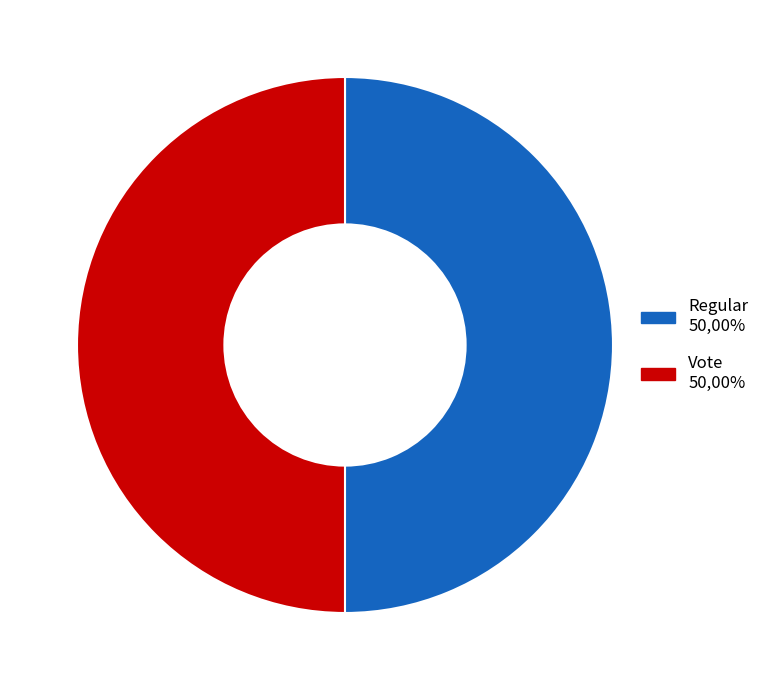

Approximately how many times larger is the value at Vote compared to Regular?

1.0